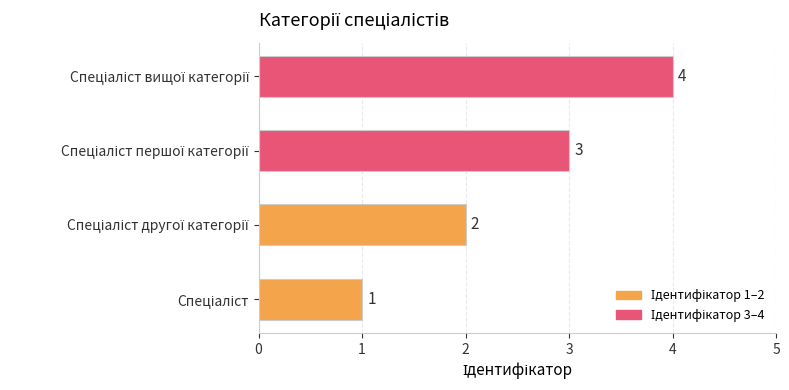

What is the difference between the maximum and minimum values?

3